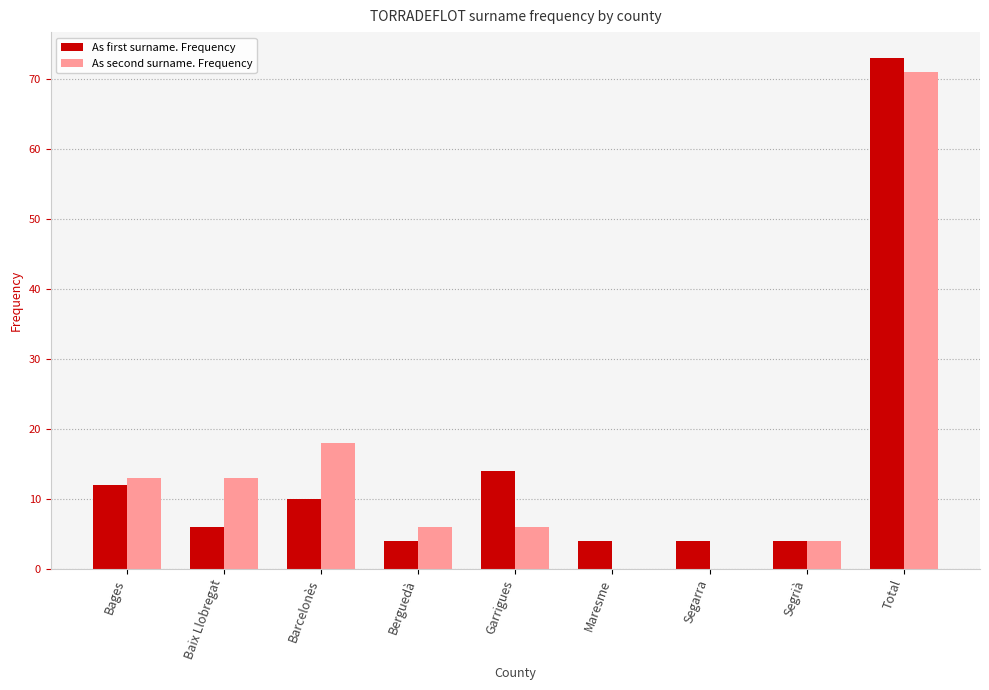

The value of As second surname. Frequency at Barcelonès is 18. True or false?

True